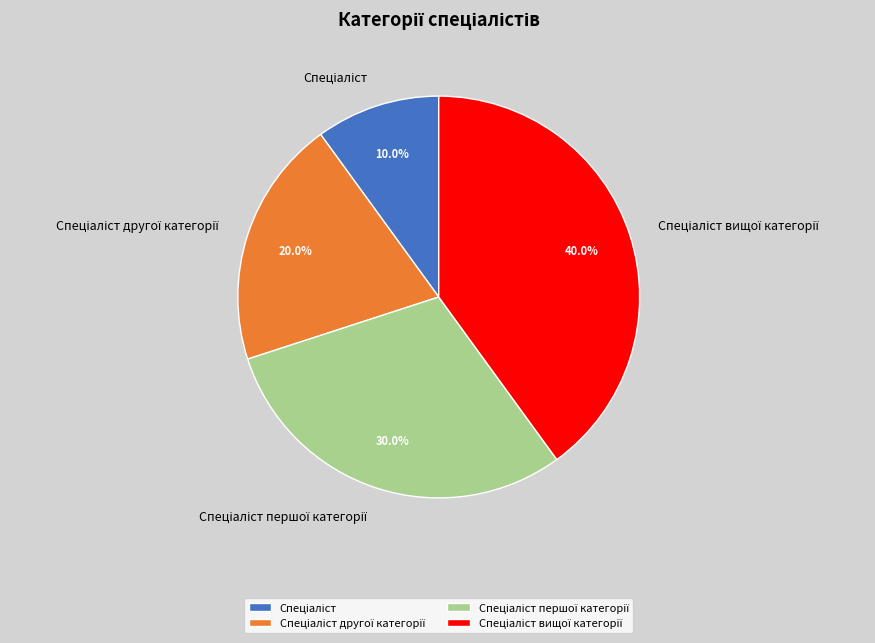

Is there a majority slice in this chart?

No